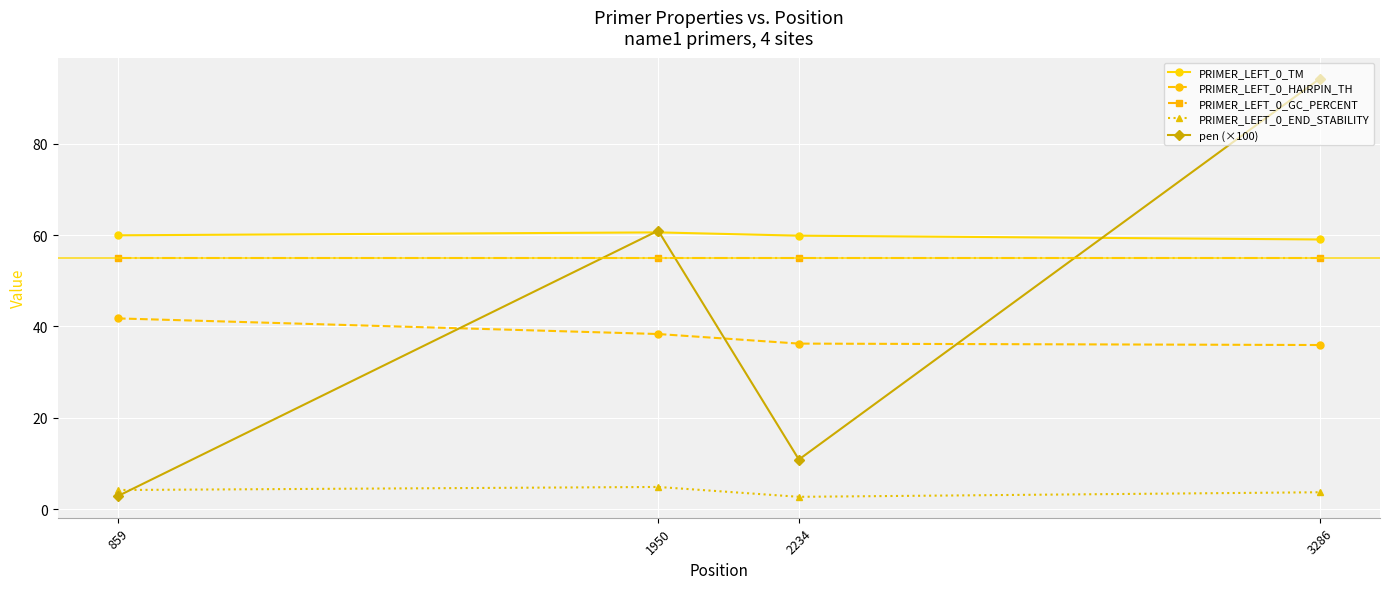

How many lines are shown in the chart?

5